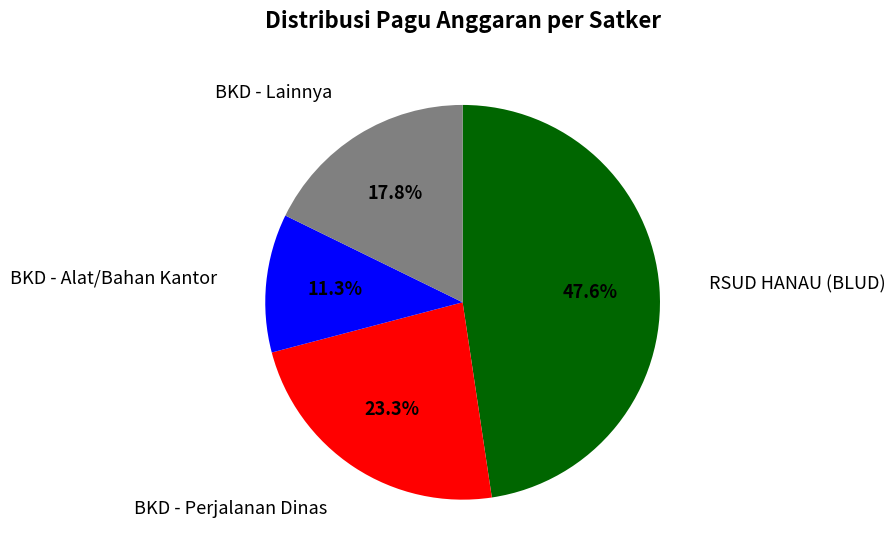

Is there a majority slice in this chart?

No